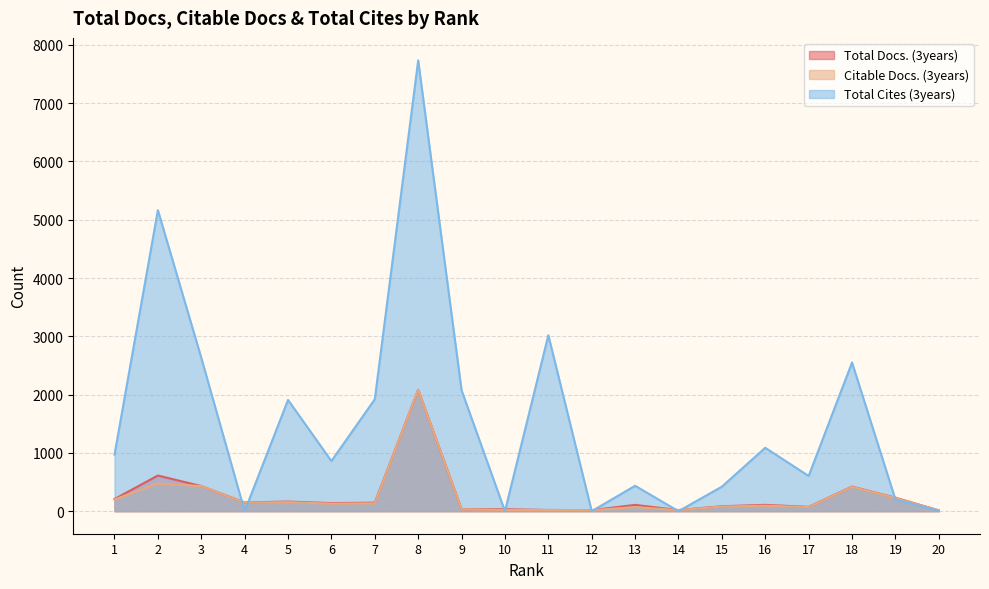

Where is the first local maximum for Citable Docs. (3years)?

2